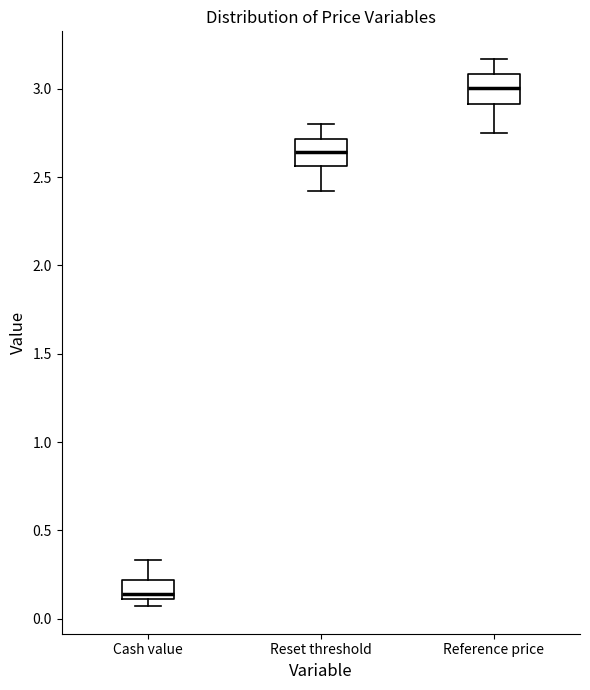

Reading left to right, read every box against the y-axis: the position of its median line, the range the box covers, and the ends of its whiskers. The values are not printed on the chart, so give them approximately, as read against the axis.

Cash value: median 0.15, box 0.10 to 0.20, whiskers 0.05 to 0.35
Reset threshold: median 2.65, box 2.55 to 2.70, whiskers 2.40 to 2.80
Reference price: median 3.00, box 2.90 to 3.10, whiskers 2.75 to 3.15